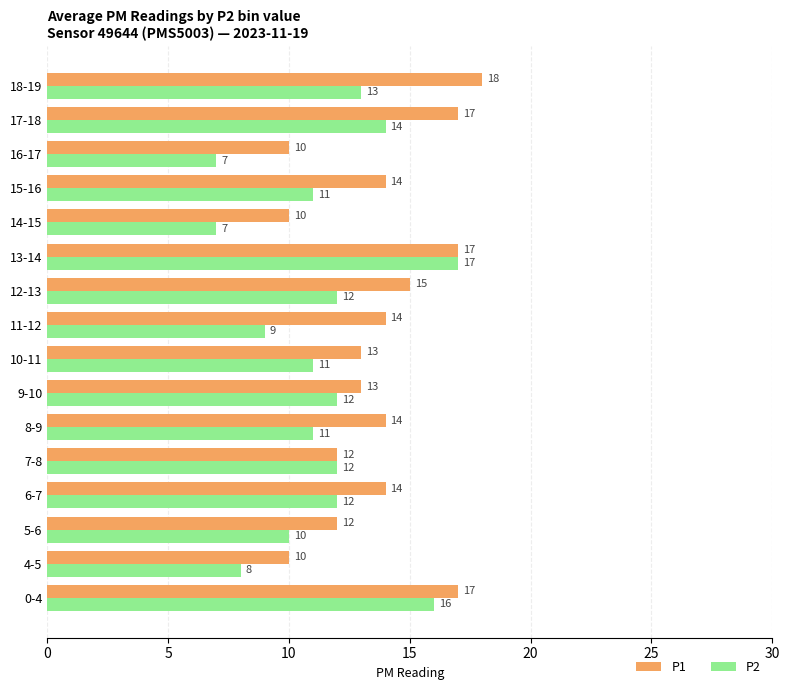

At which category is the sum across all series the highest?

13-14